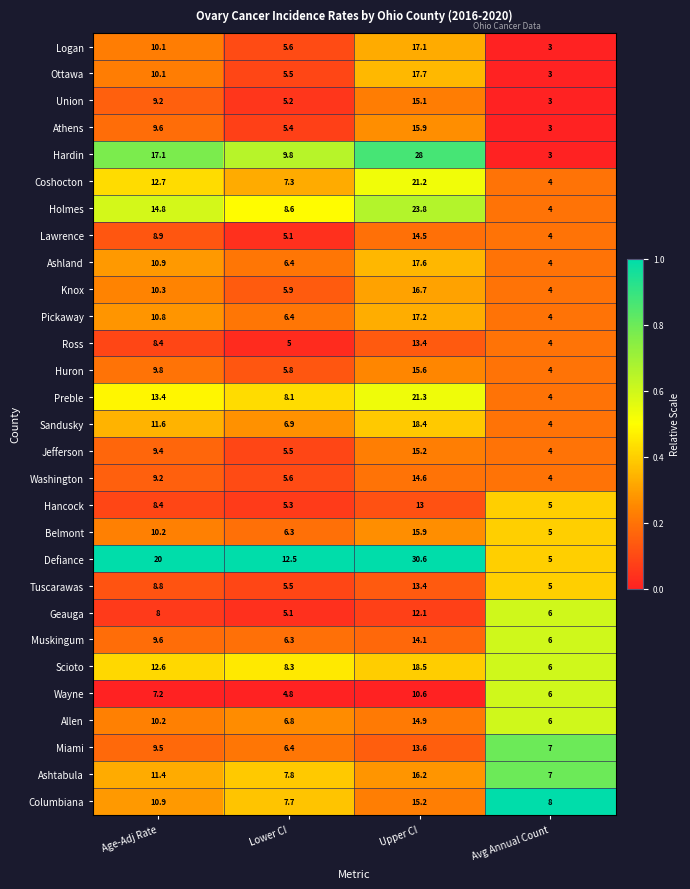

What value does the Hancock series have at Avg Annual Count?

5.0